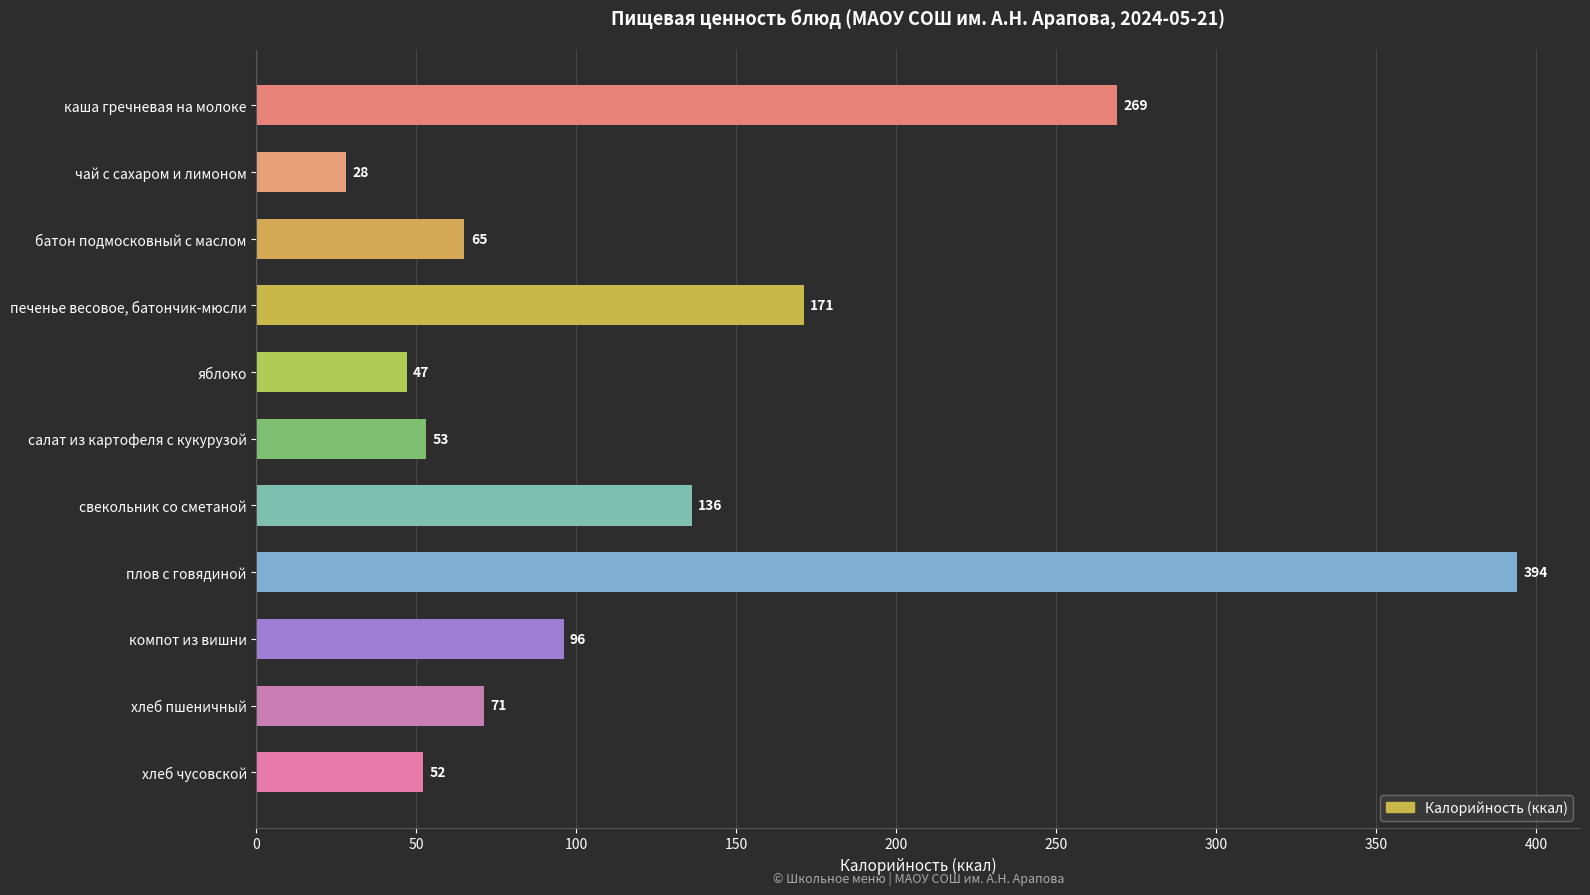

Which category has the highest value across all series?

плов с говядиной